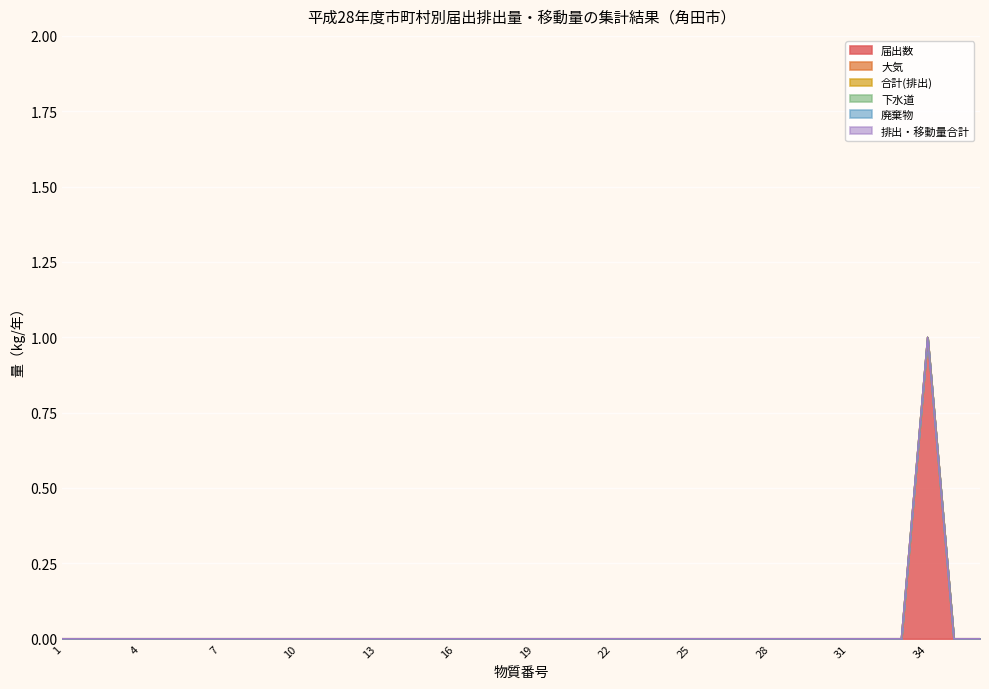

Does the chart display data point markers on the line(s)?

No